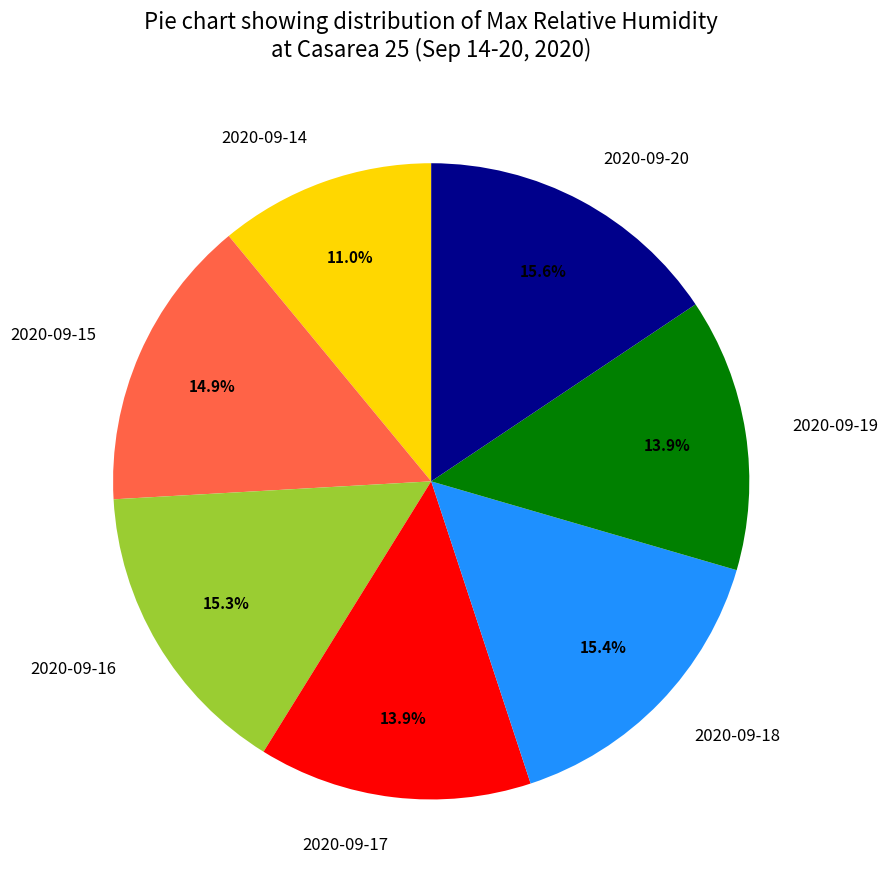

What is the smallest slice in the pie chart?

2020-09-14